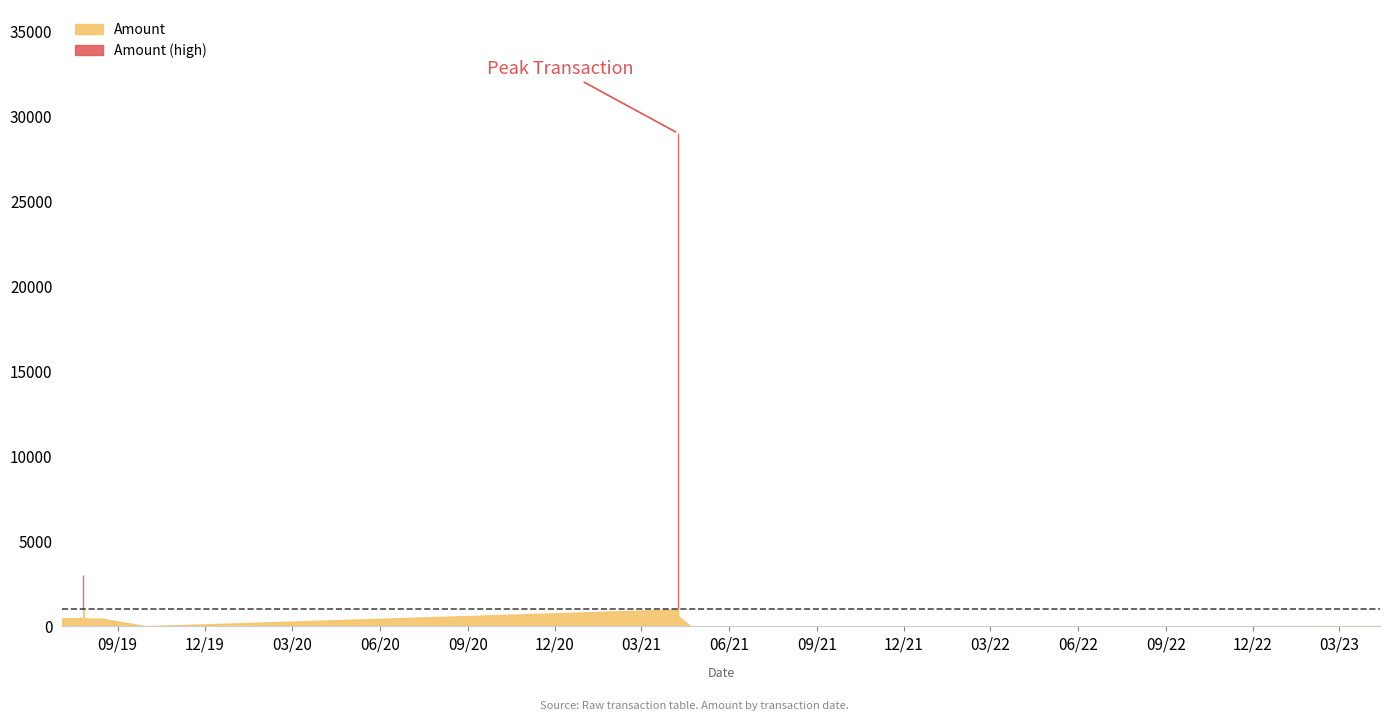

Does the chart have visible grid lines?

No